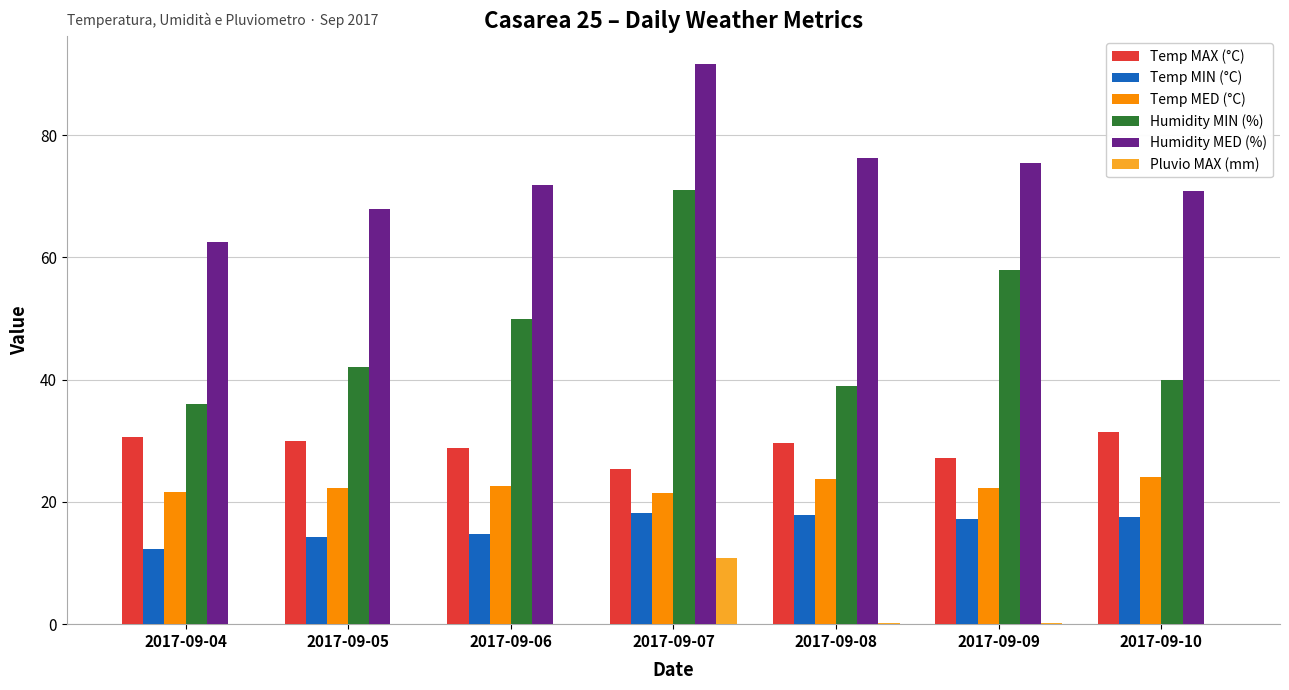

What is the maximum value shown in the chart?

91.6